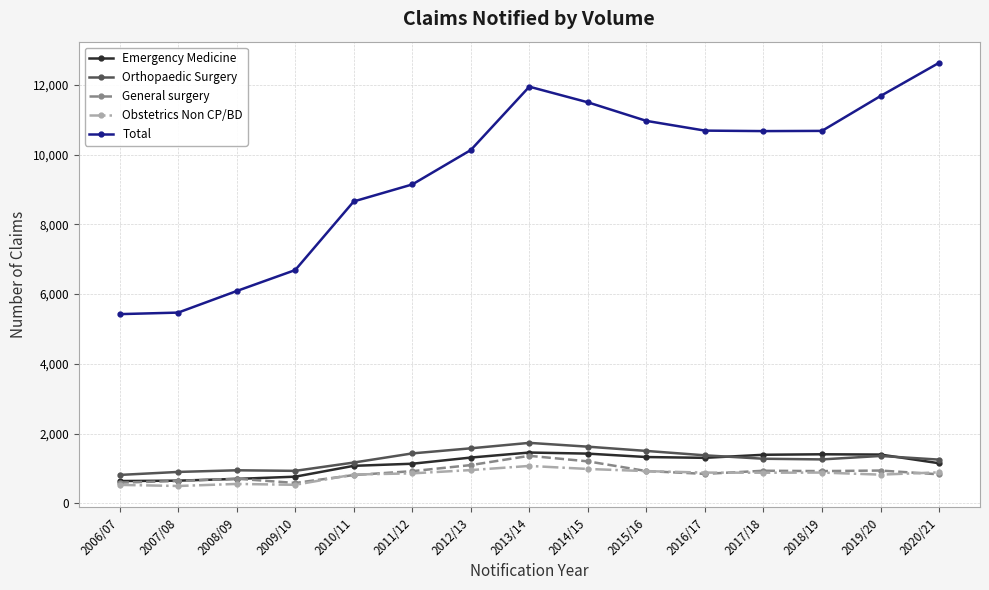

How many lines are shown in the chart?

5